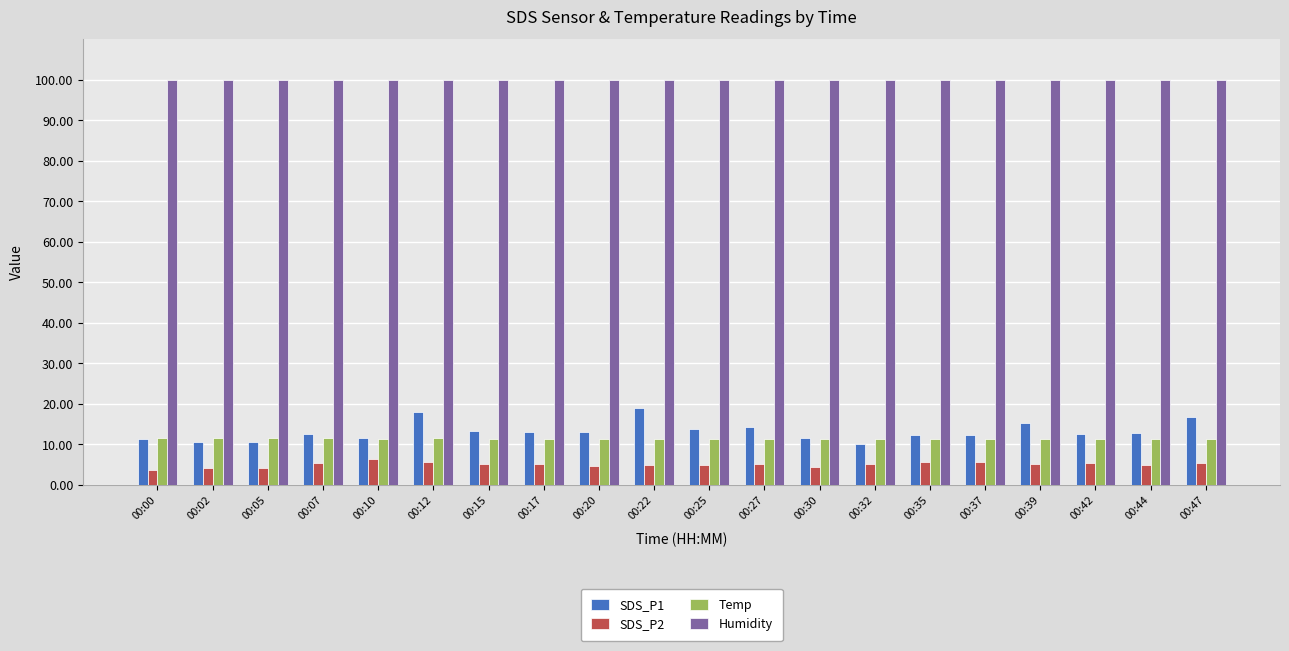

What is the difference between the highest and lowest values at 00:35?

94.3